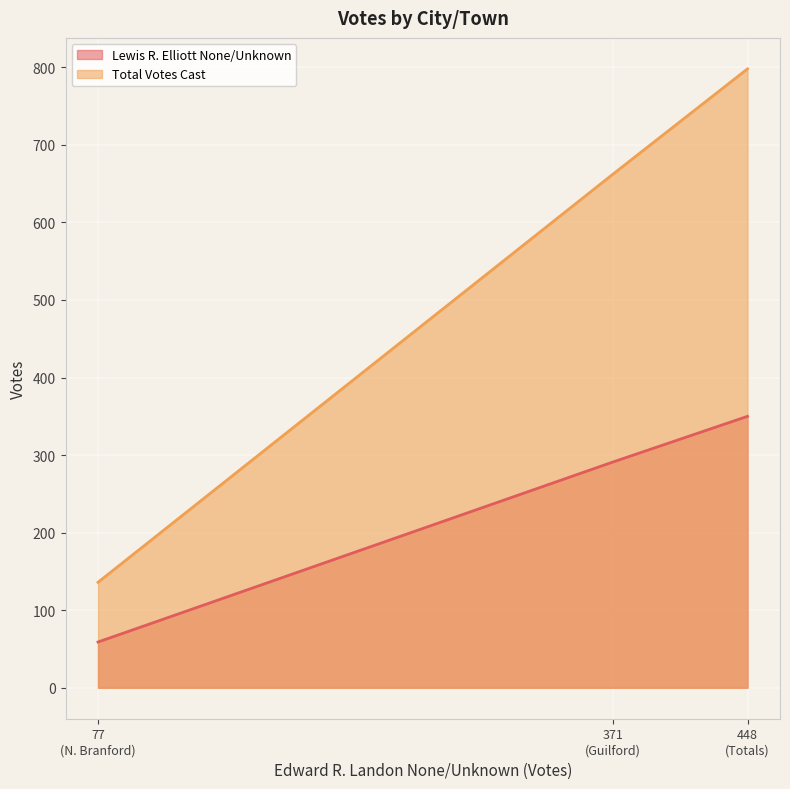

Which series has the largest range (max minus min)?

Total Votes Cast